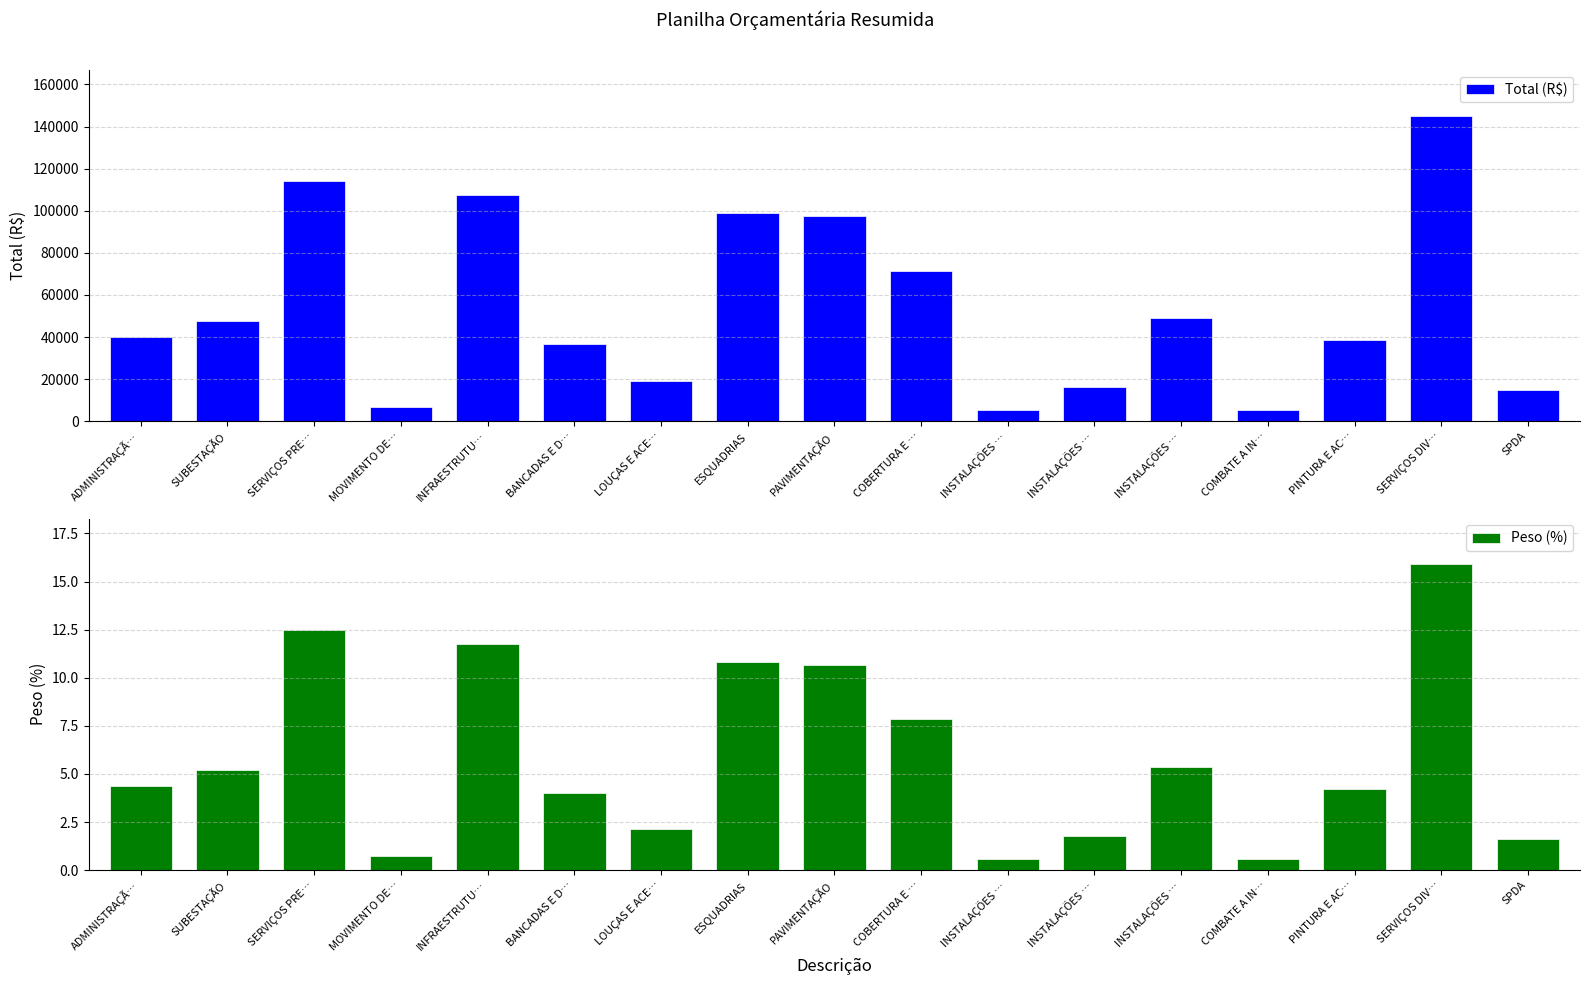

What is the difference between the Peso (%) values at INSTALAÇÕES … and INSTALAÇÕES …?

4.8